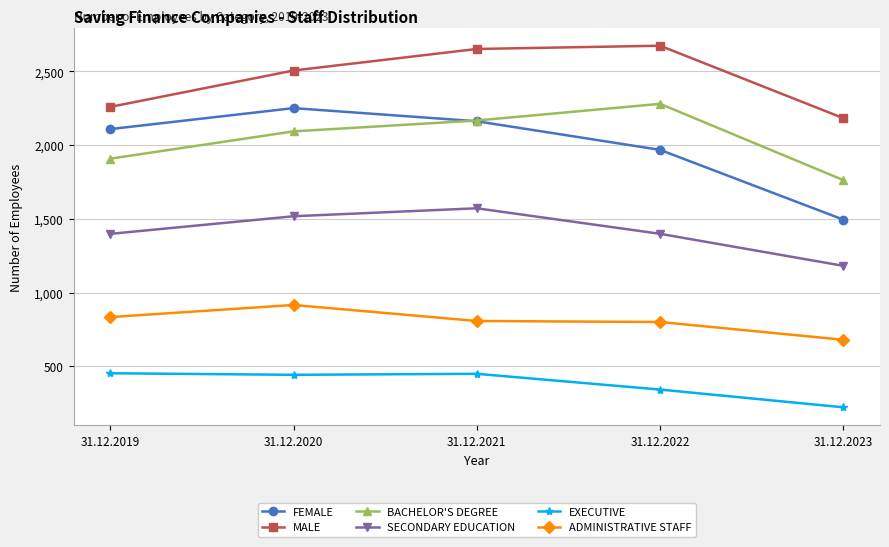

What is the difference between the BACHELOR'S DEGREE values at 31.12.2022 and 31.12.2023?

517.0